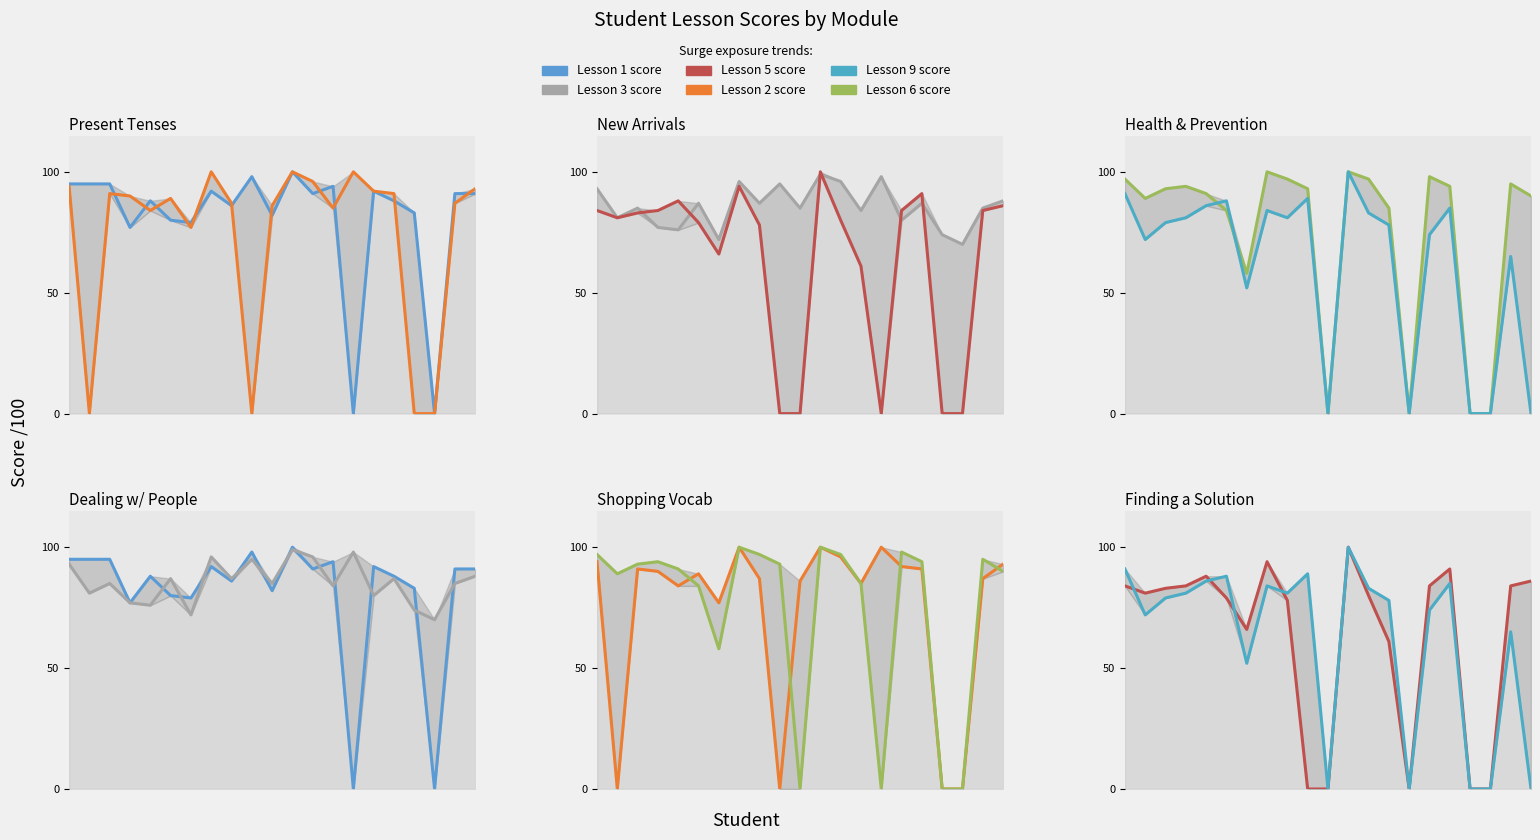

Rank the categories by Lesson 6 score value from highest to lowest.

7, 11, 15, 0, 8, 12, 19, 3, 16, 2, 9, 4, 20, 1, 13, 5, 6, 10, 14, 17, 18